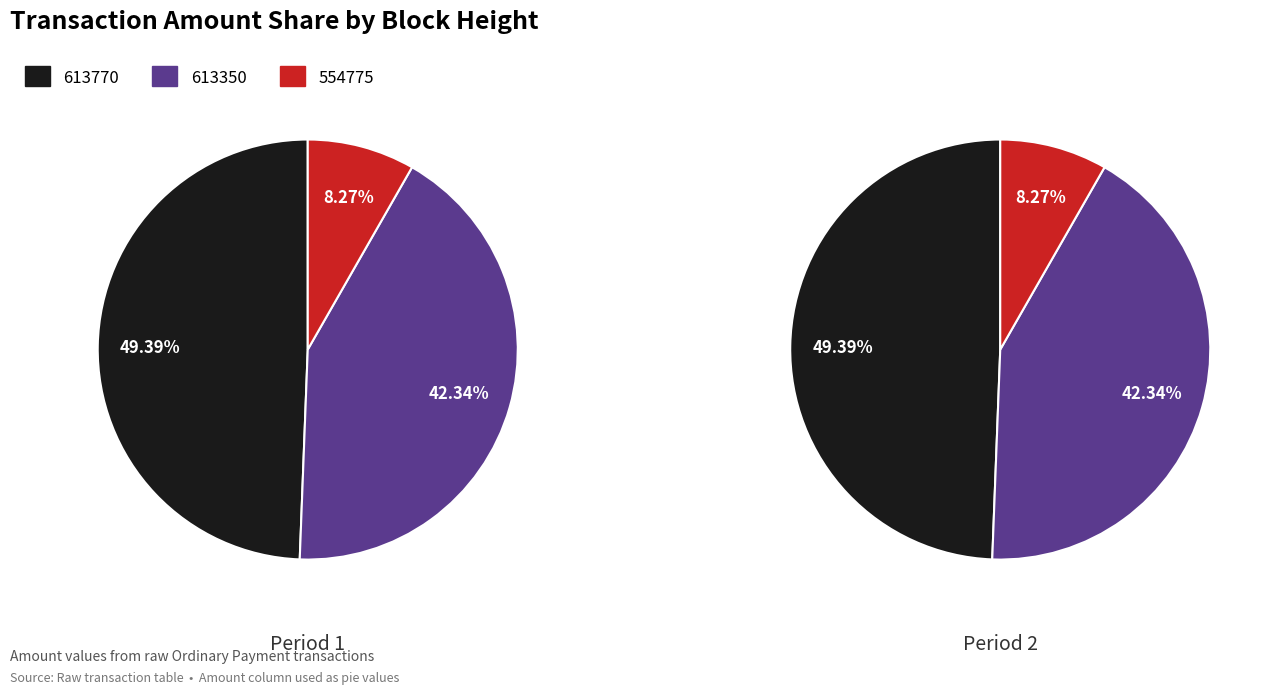

Is there a majority slice in this chart?

No